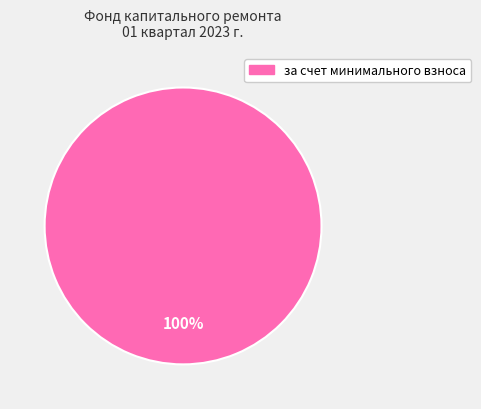

Does any single category account for the majority?

Yes